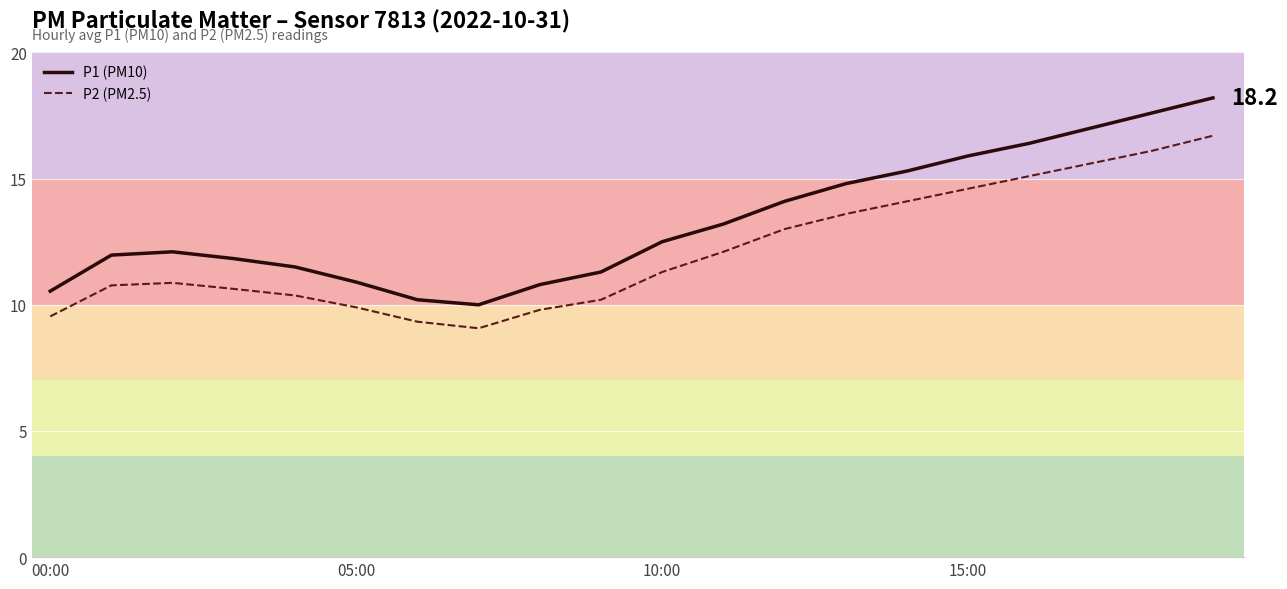

List the series in order of their peak value, highest first.

P1 (PM10), P2 (PM2.5)